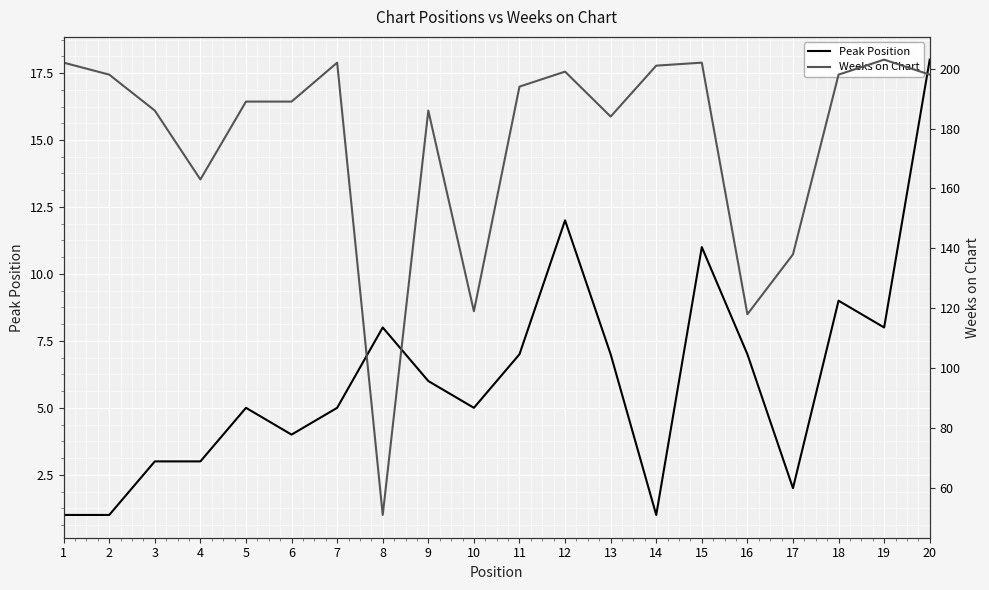

What is the total value across all series at 2?

199